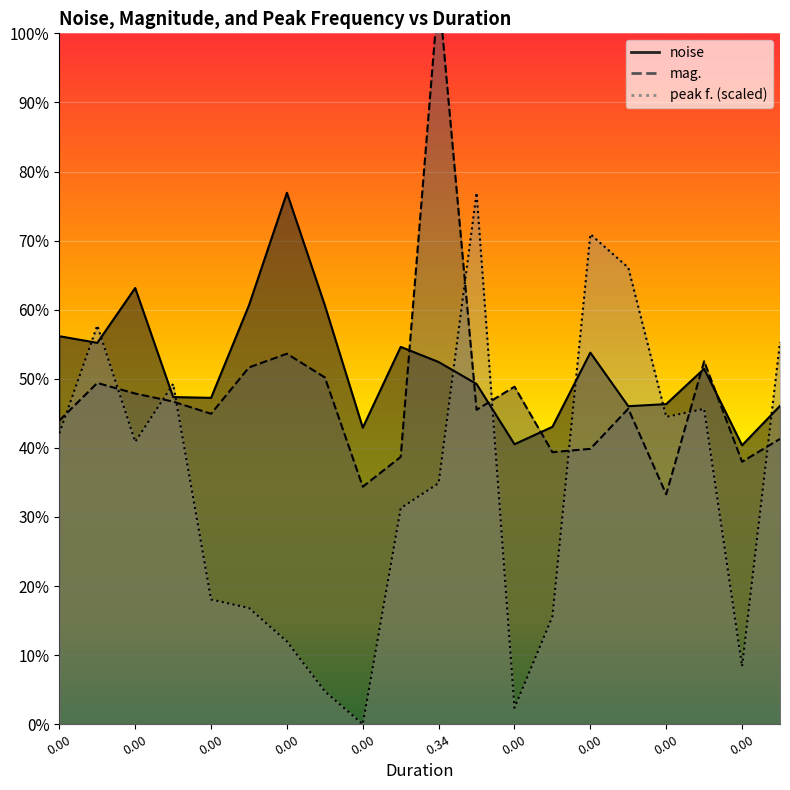

Is it true that peak f. equals 73.3 at 0?

True